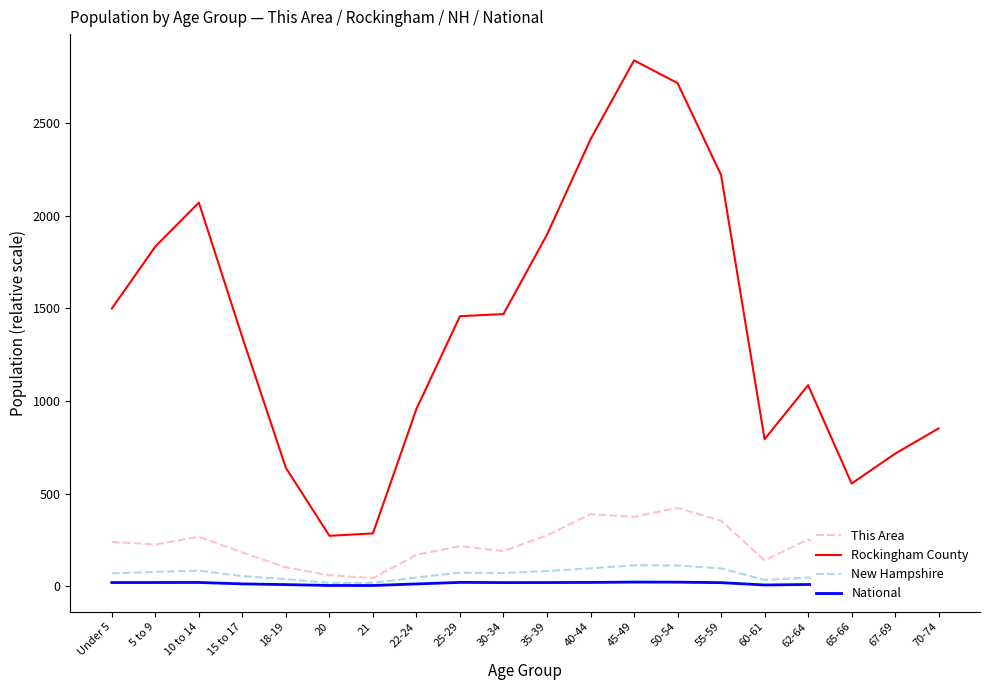

Between 55-59 and 62-64, which series saw the biggest shift?

Rockingham County